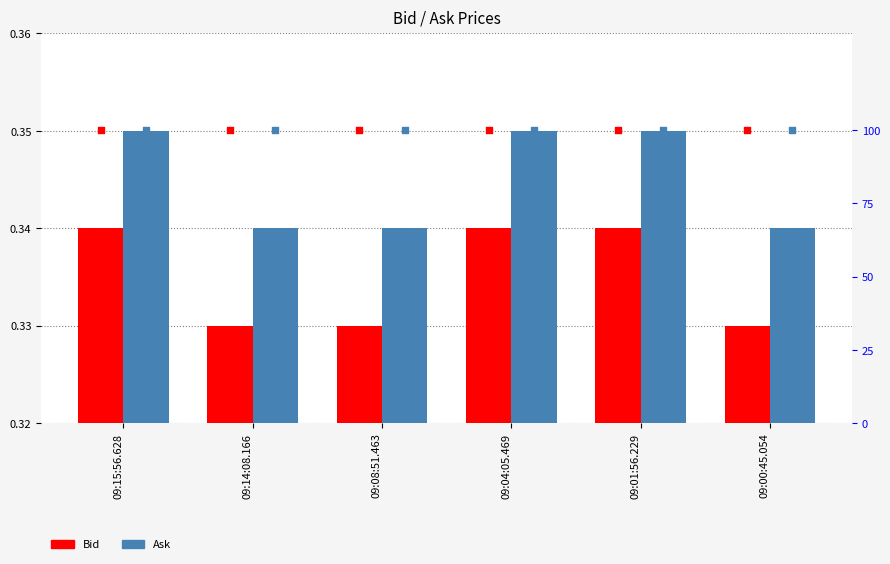

At how many categories does at least one series exceed 56?

6